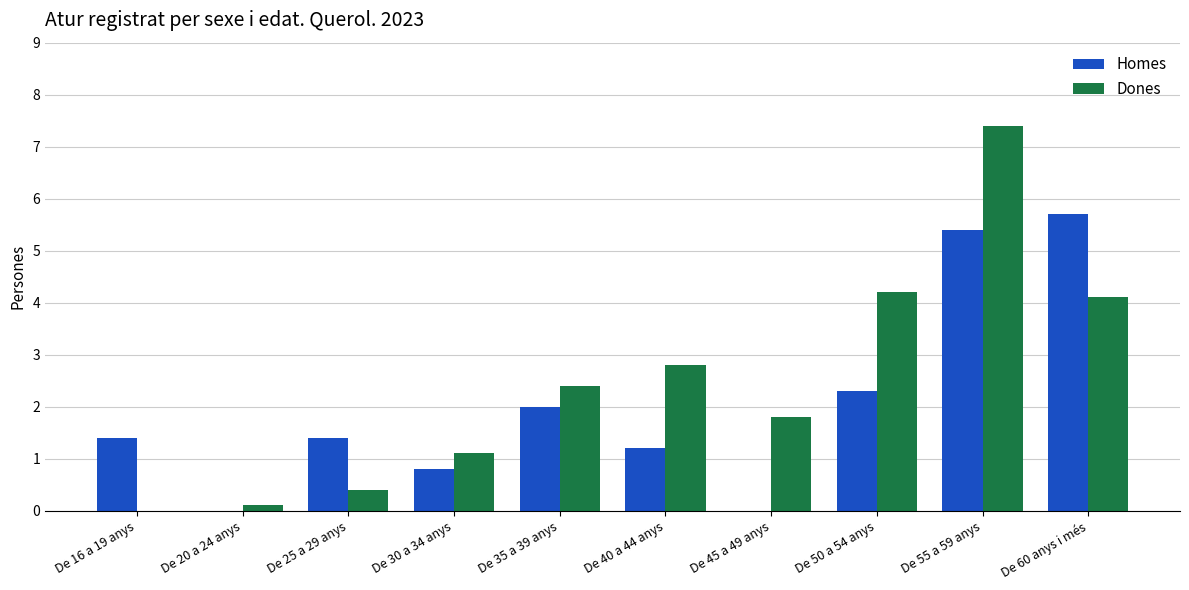

At which label is Homes closest to 2?

De 35 a 39 anys